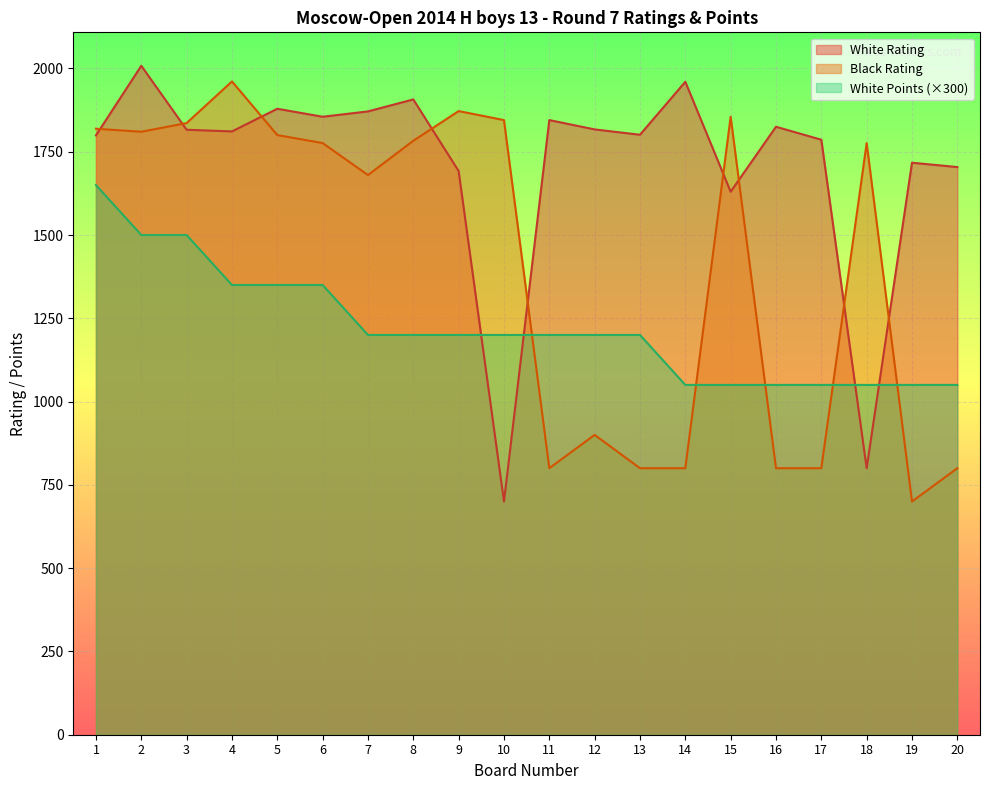

What is the sum of all Black Rating values?

28213